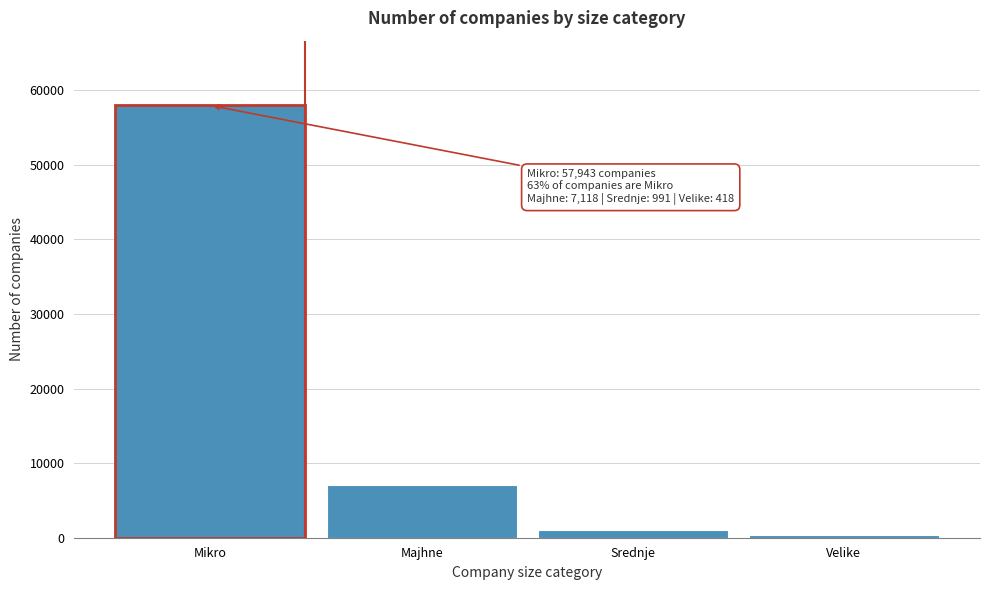

Reading left to right, list all the values displayed in this chart.

57943	7118	991	418